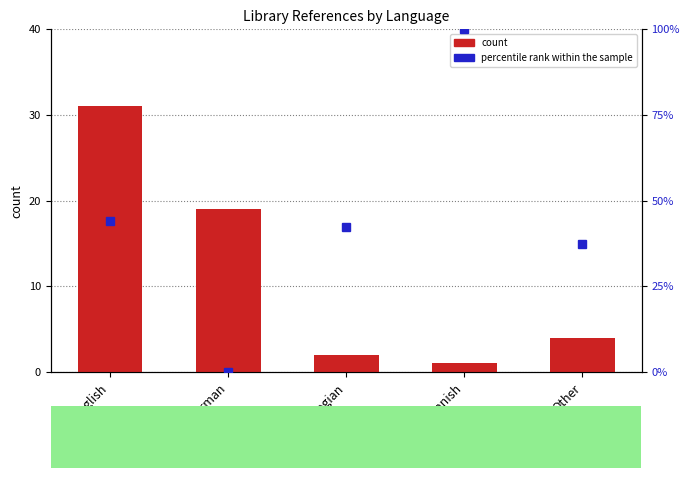

Are the bars grouped side by side (vs. stacked)?

No